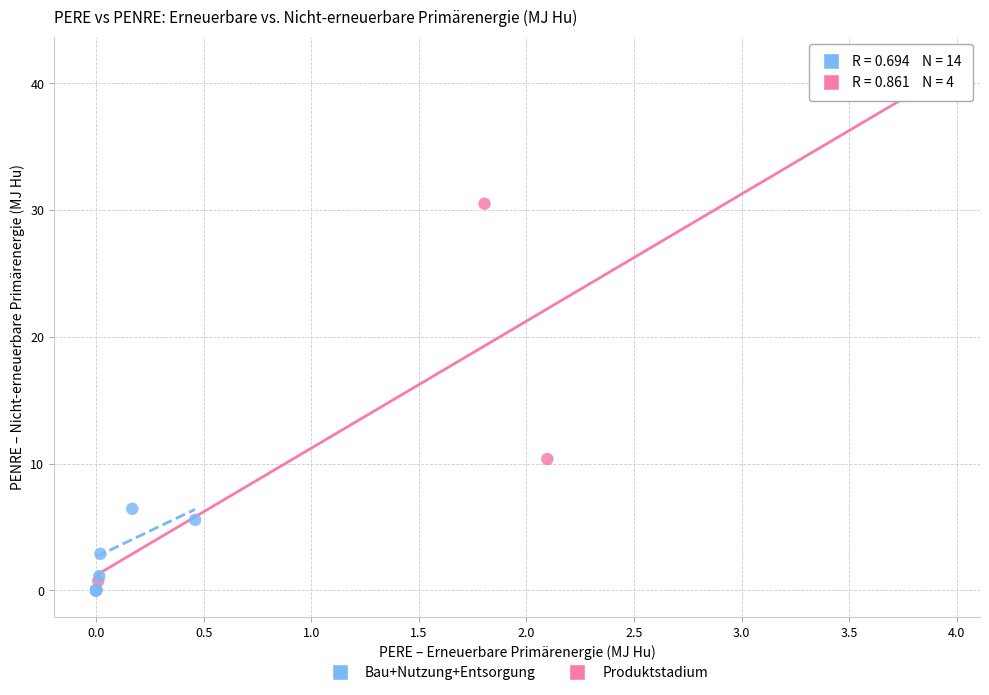

Which series has the widest spread of Y values?

Produktstadium